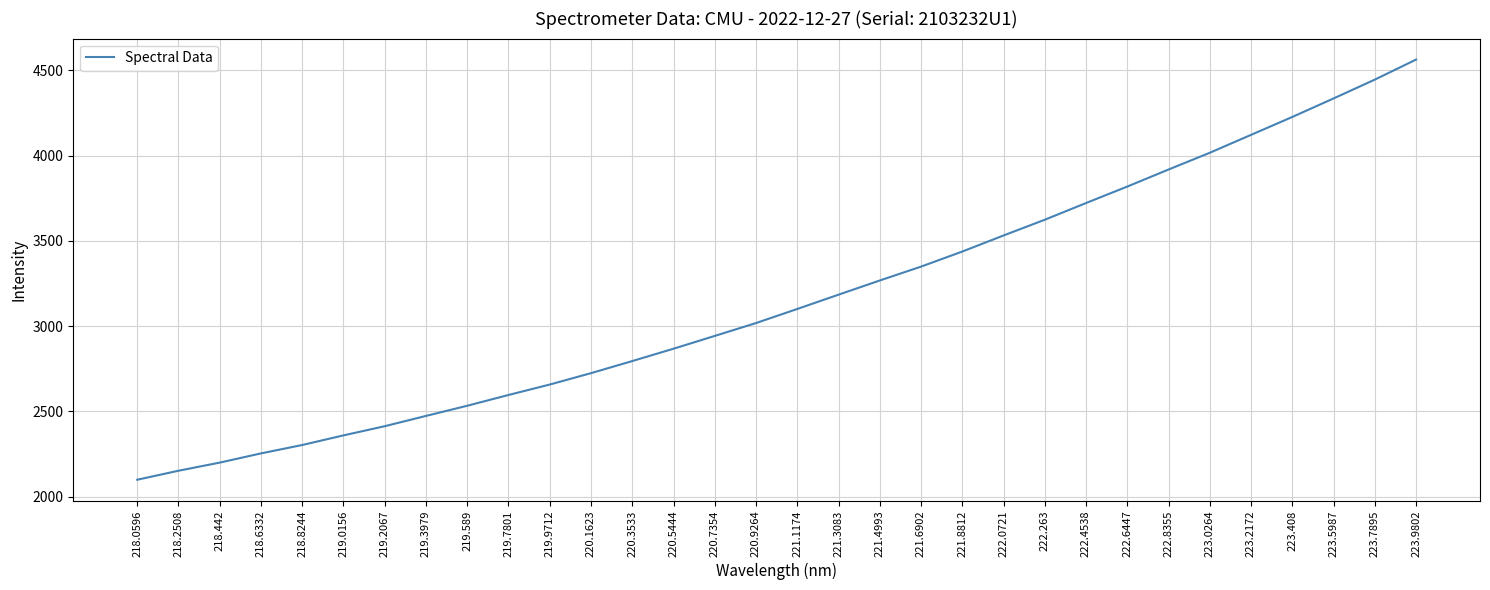

Which label corresponds to the largest value in the chart?

223.9802